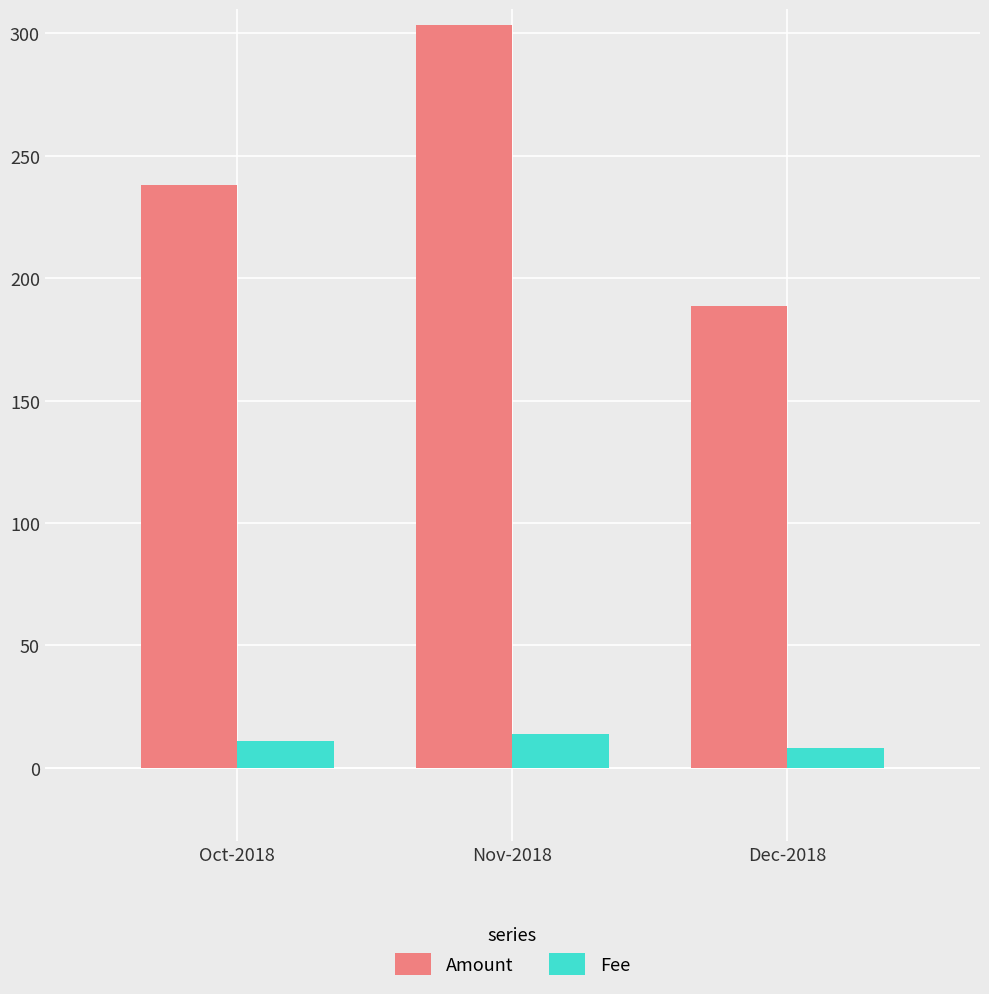

How many bars are there in total?

6